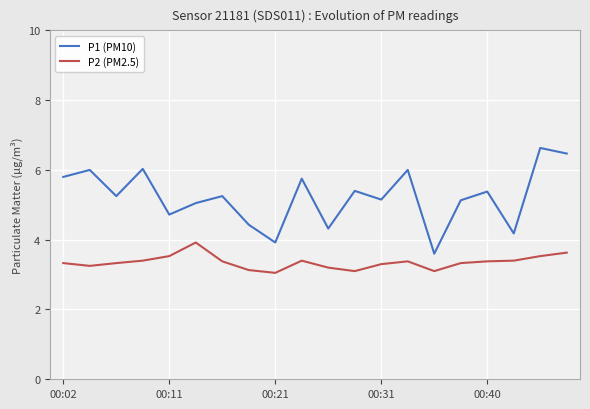

What is the lowest value of the P1 (PM10) series?

3.6